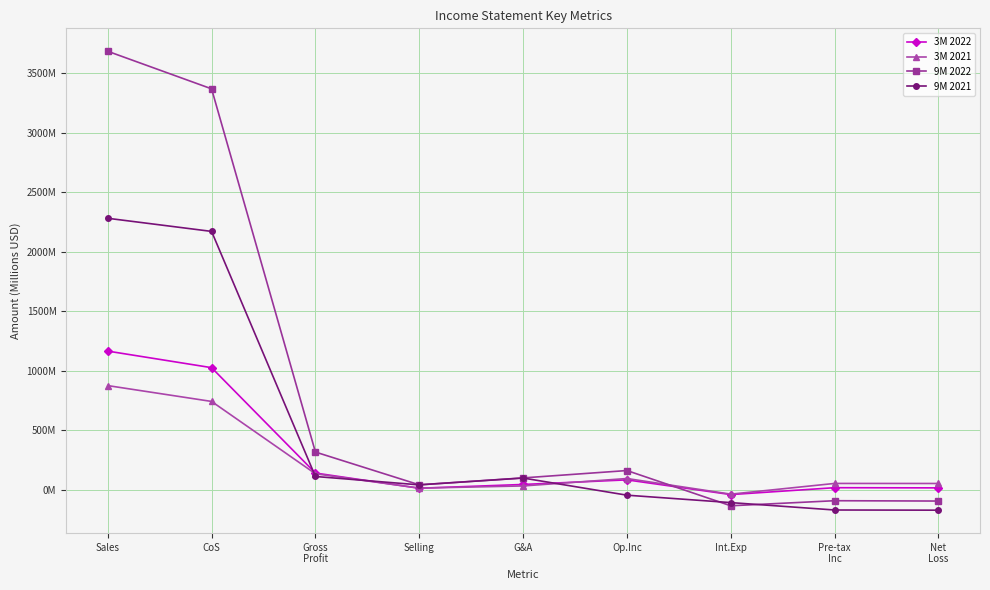

What are all the series names shown in the legend?

3M 2022, 3M 2021, 9M 2022, 9M 2021